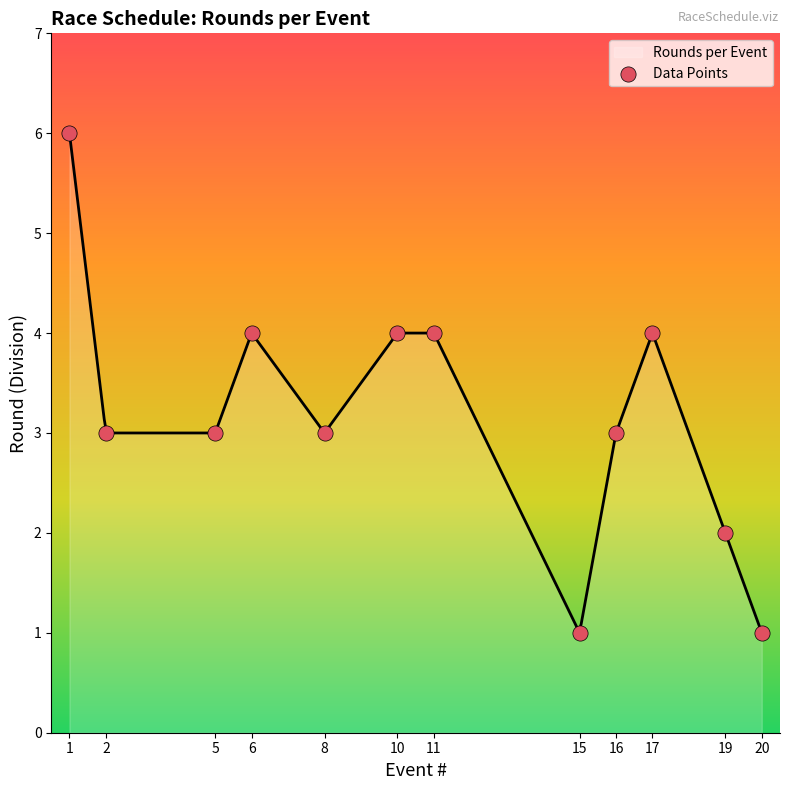

Which has a higher value, 10 or 11?

10